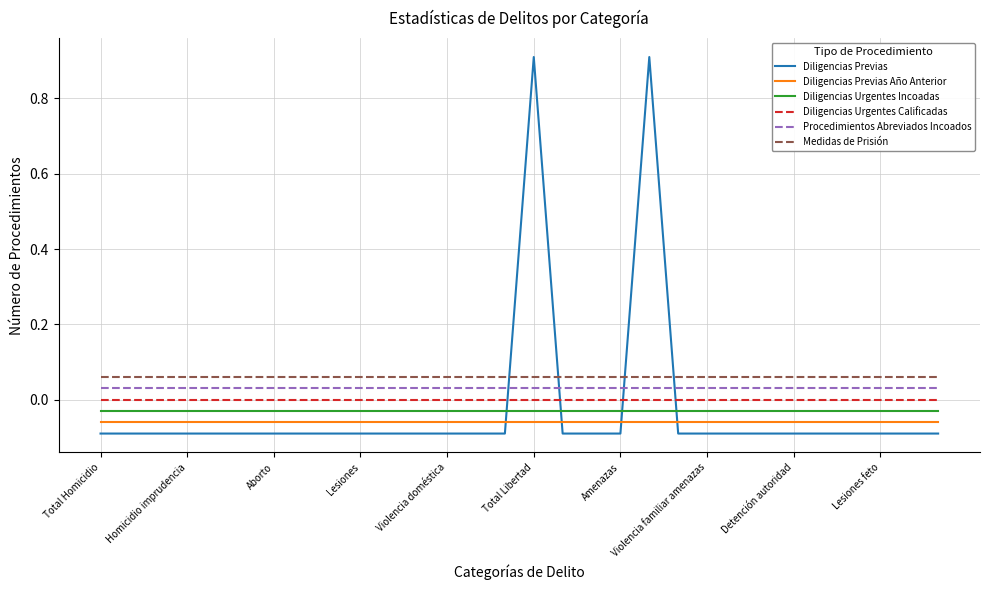

Reading left to right, extract all data points from this chart.

Diligencias Previas: -0.1	-0.1	-0.1	-0.1	-0.1	-0.1	-0.1	-0.1	-0.1	-0.1	-0.1	-0.1	-0.1	-0.1	-0.1	0.9	-0.1	-0.1	-0.1	0.9	-0.1	-0.1	-0.1	-0.1	-0.1	-0.1	-0.1	-0.1	-0.1	-0.1
Diligencias Previas Año Anterior: -0.1	-0.1	-0.1	-0.1	-0.1	-0.1	-0.1	-0.1	-0.1	-0.1	-0.1	-0.1	-0.1	-0.1	-0.1	-0.1	-0.1	-0.1	-0.1	-0.1	-0.1	-0.1	-0.1	-0.1	-0.1	-0.1	-0.1	-0.1	-0.1	-0.1
Diligencias Urgentes Incoadas: -0.0	-0.0	-0.0	-0.0	-0.0	-0.0	-0.0	-0.0	-0.0	-0.0	-0.0	-0.0	-0.0	-0.0	-0.0	-0.0	-0.0	-0.0	-0.0	-0.0	-0.0	-0.0	-0.0	-0.0	-0.0	-0.0	-0.0	-0.0	-0.0	-0.0
Diligencias Urgentes Calificadas: 0.0	0.0	0.0	0.0	0.0	0.0	0.0	0.0	0.0	0.0	0.0	0.0	0.0	0.0	0.0	0.0	0.0	0.0	0.0	0.0	0.0	0.0	0.0	0.0	0.0	0.0	0.0	0.0	0.0	0.0
Procedimientos Abreviados Incoados: 0.0	0.0	0.0	0.0	0.0	0.0	0.0	0.0	0.0	0.0	0.0	0.0	0.0	0.0	0.0	0.0	0.0	0.0	0.0	0.0	0.0	0.0	0.0	0.0	0.0	0.0	0.0	0.0	0.0	0.0
Medidas de Prisión: 0.1	0.1	0.1	0.1	0.1	0.1	0.1	0.1	0.1	0.1	0.1	0.1	0.1	0.1	0.1	0.1	0.1	0.1	0.1	0.1	0.1	0.1	0.1	0.1	0.1	0.1	0.1	0.1	0.1	0.1